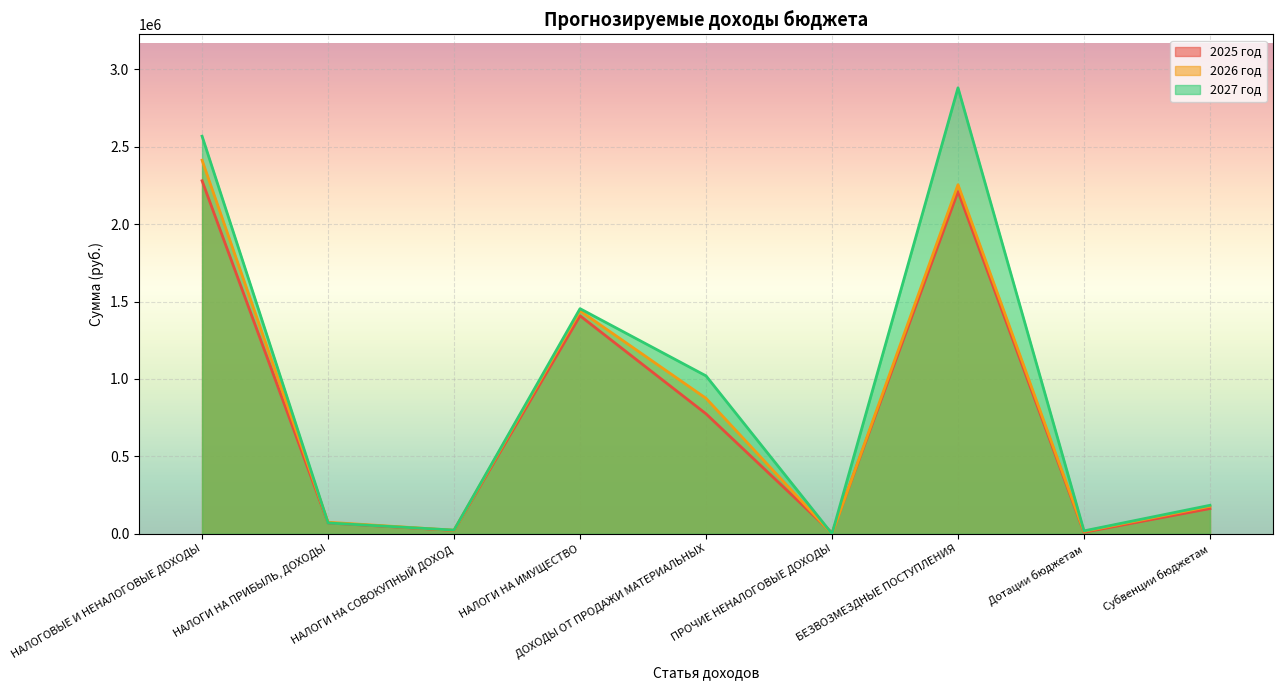

At which category does 2025 год reach its first local peak?

НАЛОГИ НА ИМУЩЕСТВО